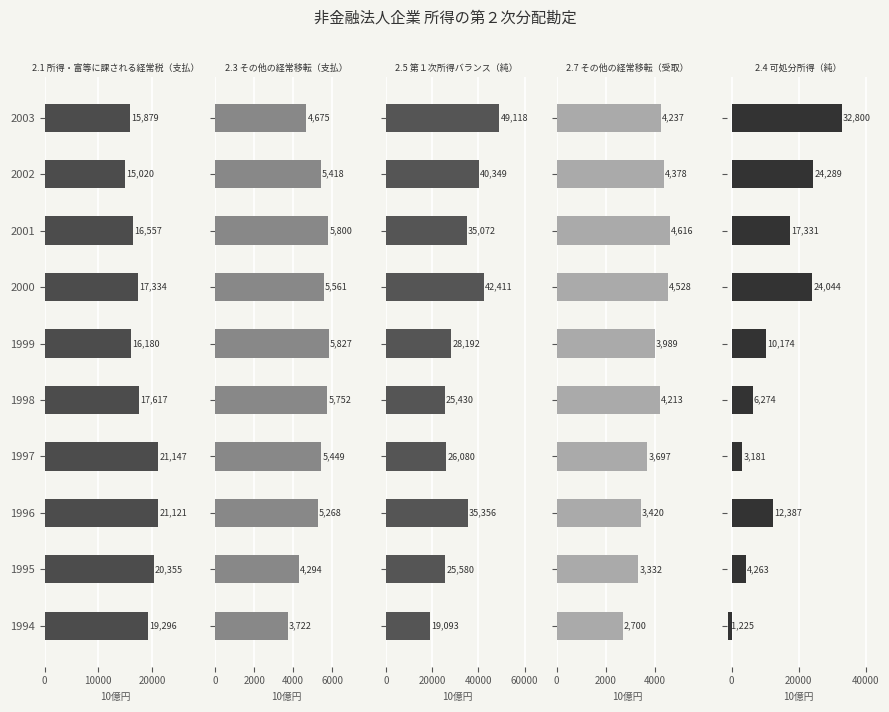

How many bars are there in total?

50